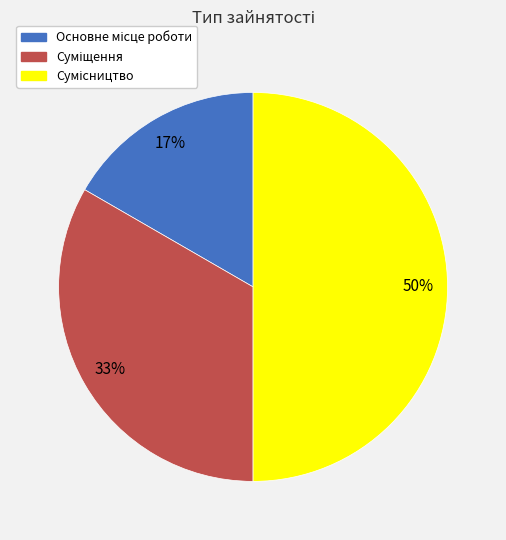

To the nearest percent, what is the average slice percentage?

33%